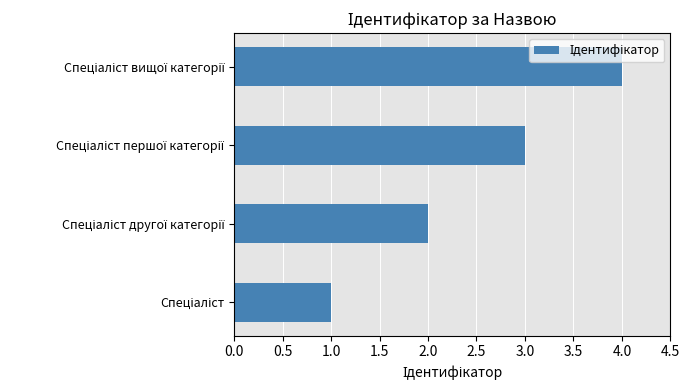

What is the sum of all values?

10